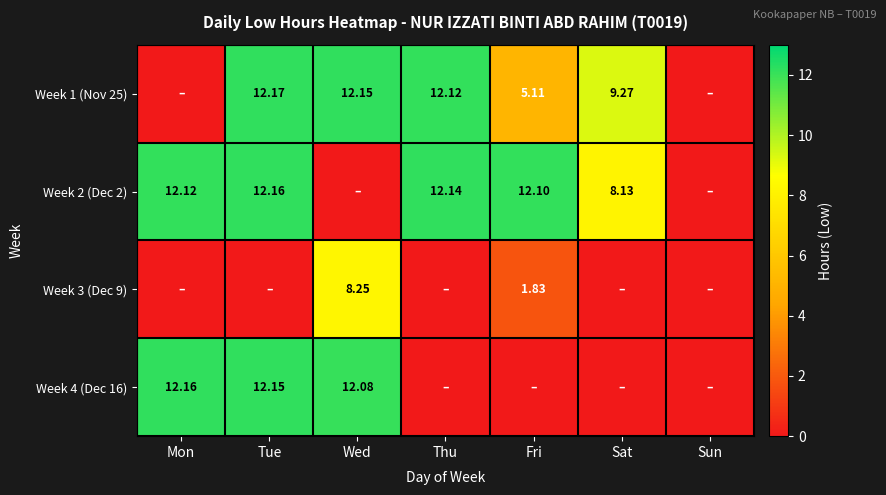

The Week 4 (Dec 16) series shows 7.3 at Tue. True or false?

False